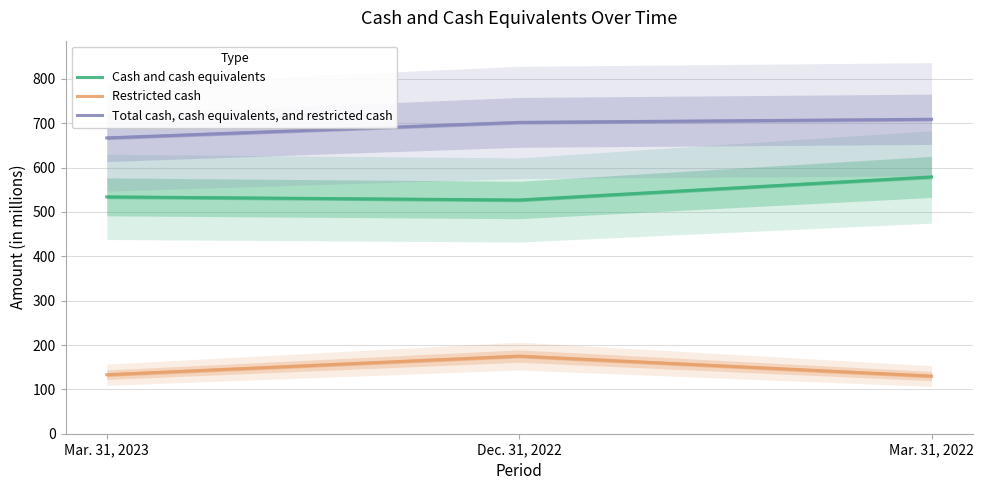

Does the chart display data point markers on the line(s)?

No